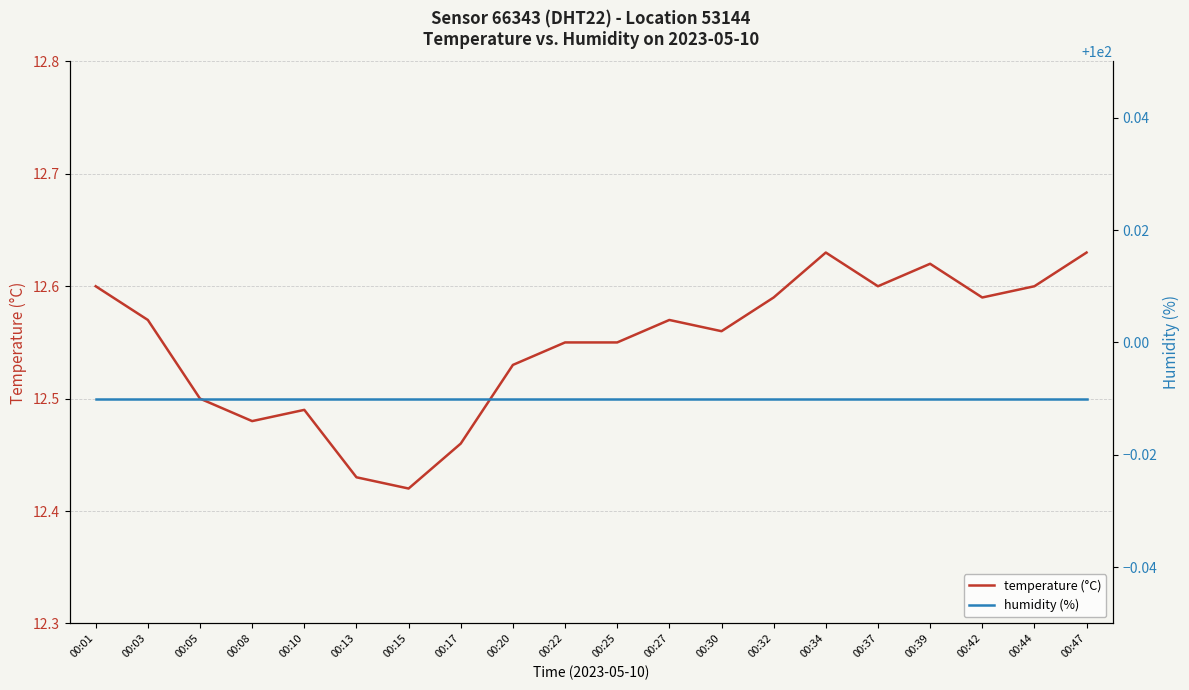

Reading left to right, extract all data points from this chart.

temperature (°C): 00:01=12.6	00:03=12.6	00:05=12.5	00:08=12.5	00:10=12.5	00:13=12.4	00:15=12.4	00:17=12.5	00:20=12.5	00:22=12.6	00:25=12.6	00:27=12.6	00:30=12.6	00:32=12.6	00:34=12.6	00:37=12.6	00:39=12.6	00:42=12.6	00:44=12.6	00:47=12.6
humidity (%): 00:01=100.0	00:03=100.0	00:05=100.0	00:08=100.0	00:10=100.0	00:13=100.0	00:15=100.0	00:17=100.0	00:20=100.0	00:22=100.0	00:25=100.0	00:27=100.0	00:30=100.0	00:32=100.0	00:34=100.0	00:37=100.0	00:39=100.0	00:42=100.0	00:44=100.0	00:47=100.0